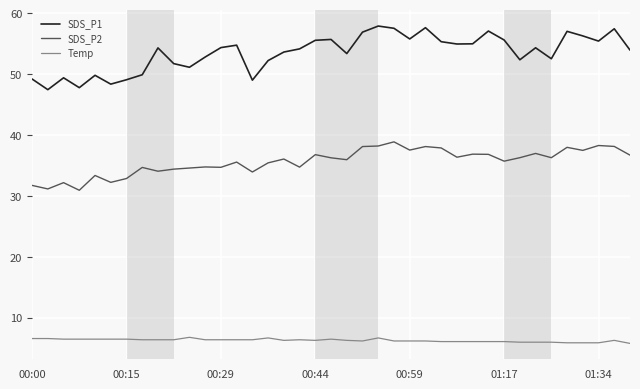

List the series in order of their overall mean, lowest first.

Temp, SDS_P2, SDS_P1